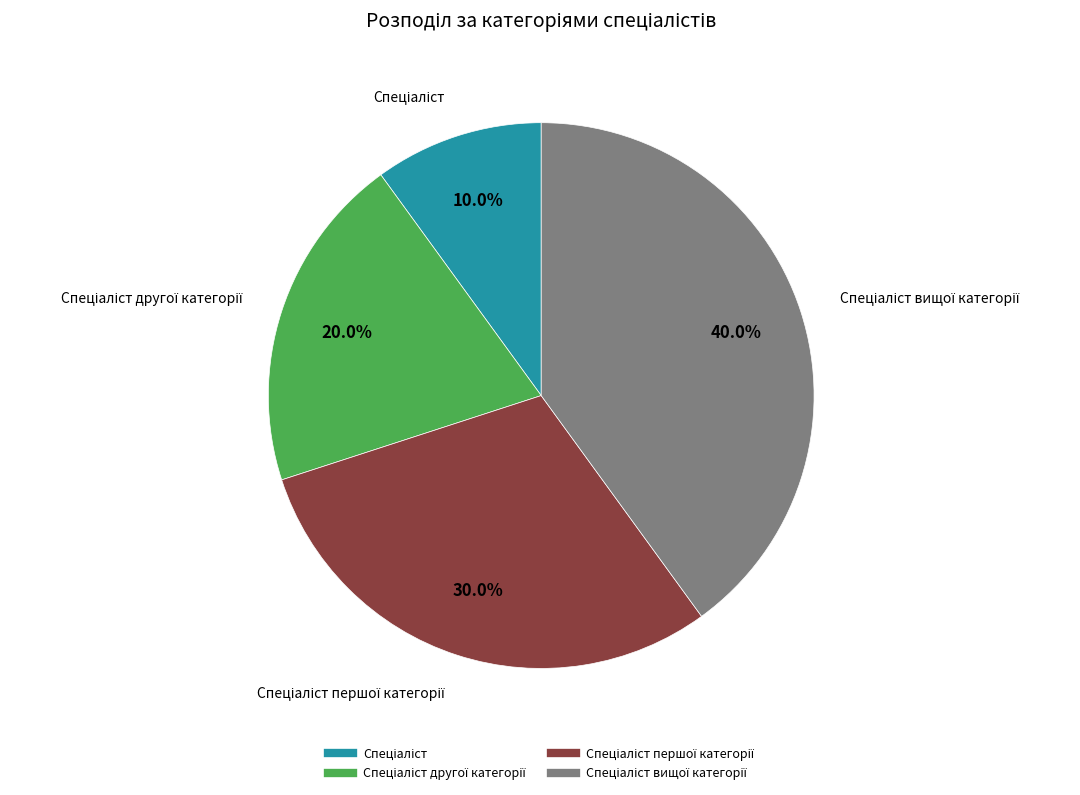

Is there any slice that represents more than half of the pie?

No